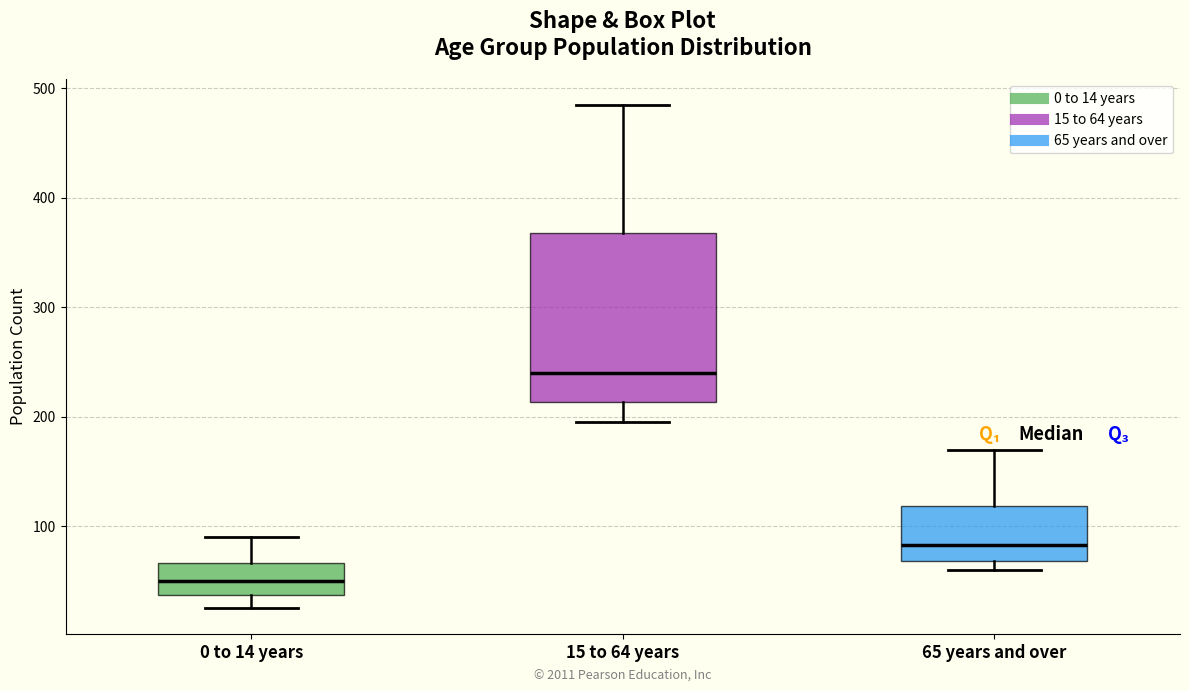

Which box's median line is the highest?

15 to 64 years